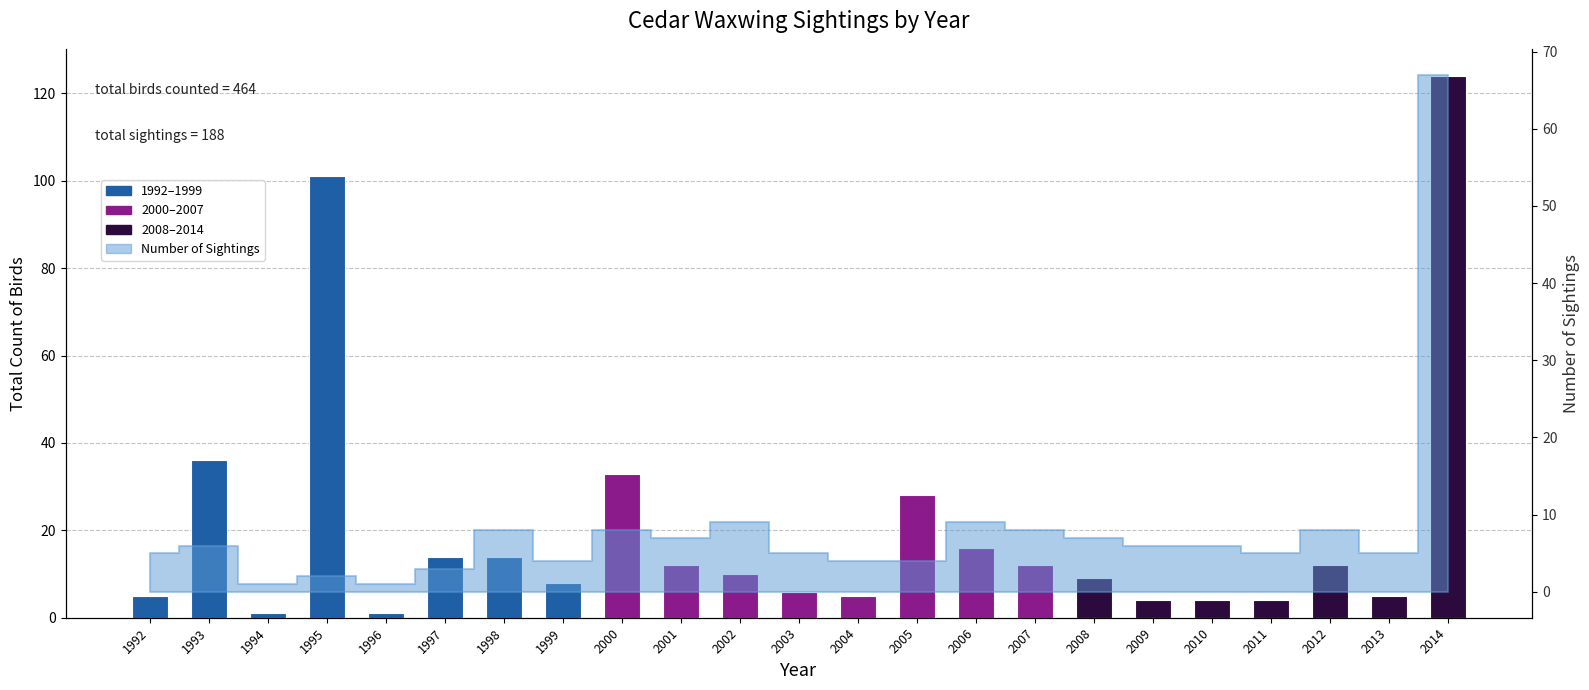

Reading left to right, list all the values displayed in this chart.

5	36	1	101	1	14	14	8	33	12	10	6	5	28	16	12	9	4	4	4	12	5	124